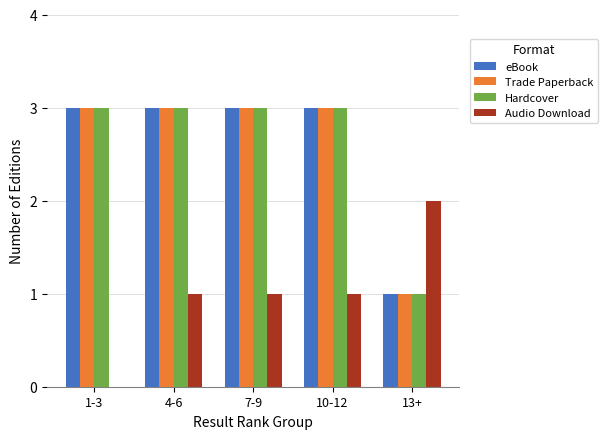

Reading left to right, what are all the values shown in this chart?

eBook: 1-3=3	4-6=3	7-9=3	10-12=3	13+=1
Trade Paperback: 1-3=3	4-6=3	7-9=3	10-12=3	13+=1
Hardcover: 1-3=3	4-6=3	7-9=3	10-12=3	13+=1
Audio Download: 1-3=0	4-6=1	7-9=1	10-12=1	13+=2